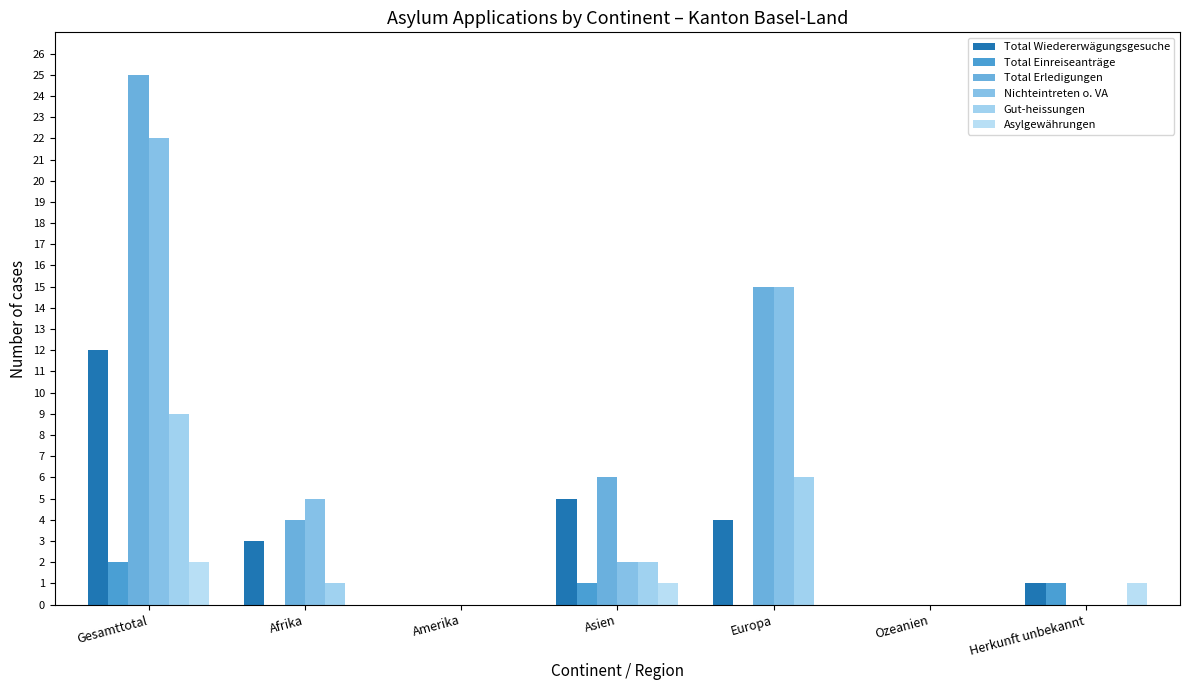

How many groups of bars are there?

7